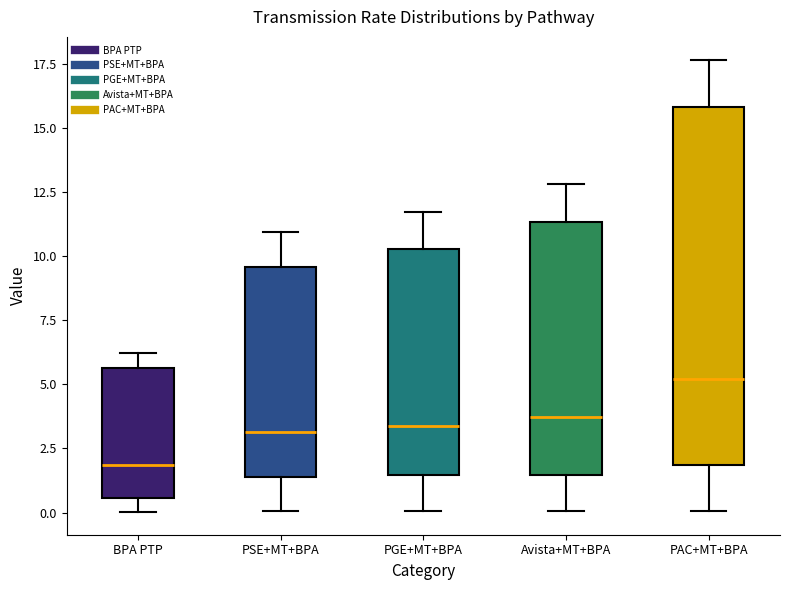

Reading left to right, transcribe this box plot: for each box, give where its median line is, the range the box spans, and where its two whiskers end, as read against the y-axis. The values are not printed on the chart, so give them approximately, as read against the axis.

BPA PTP: median 2.0, box 0.5 to 5.5, whiskers 0.0 to 6.0
PSE+MT+BPA: median 3.0, box 1.5 to 9.5, whiskers 0.0 to 11.0
PGE+MT+BPA: median 3.5, box 1.5 to 10.5, whiskers 0.0 to 11.5
Avista+MT+BPA: median 3.5, box 1.5 to 11.5, whiskers 0.0 to 13.0
PAC+MT+BPA: median 5.0, box 2.0 to 16.0, whiskers 0.0 to 17.5